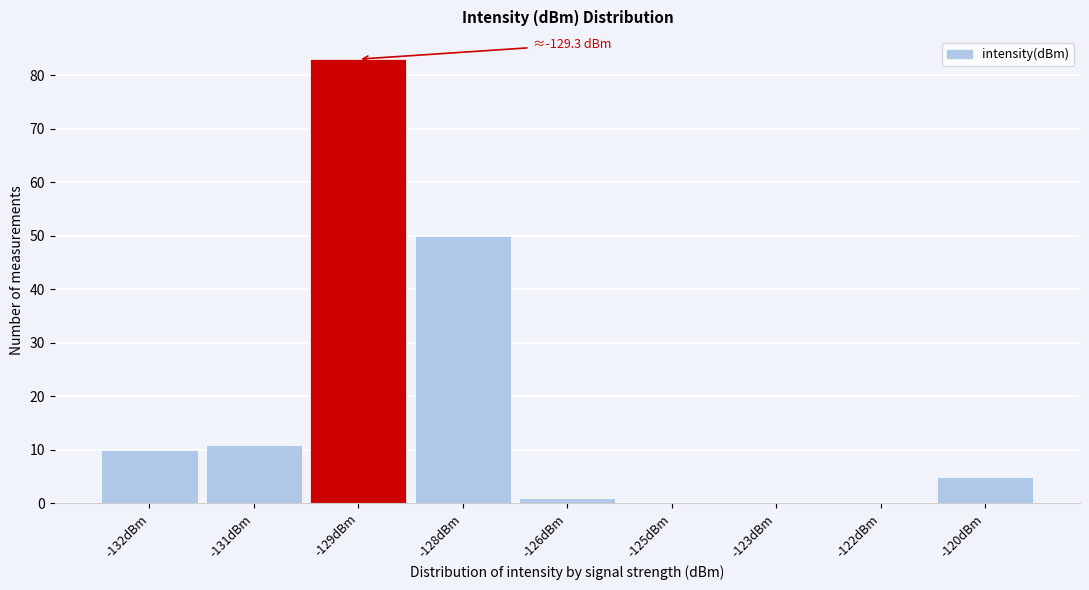

Reading right to left, extract all data points from this chart.

-120dBm=5	-122dBm=0	-123dBm=0	-125dBm=0	-126dBm=1	-128dBm=50	-129dBm=83	-131dBm=11	-132dBm=10